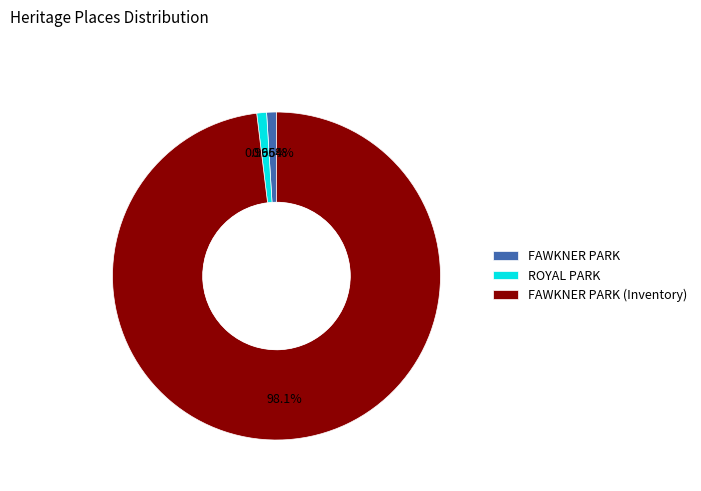

Between FAWKNER PARK (Inventory) and FAWKNER PARK, which is larger?

FAWKNER PARK (Inventory)